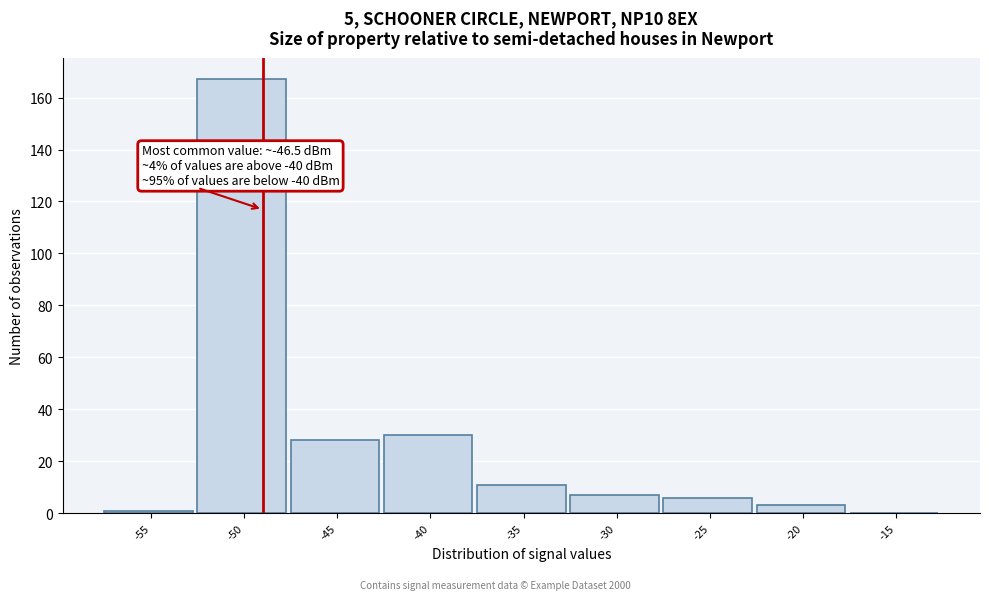

Reading right to left, list all the values displayed in this chart.

-15=0	-20=3	-25=6	-30=7	-35=11	-40=30	-45=28	-50=167	-55=1